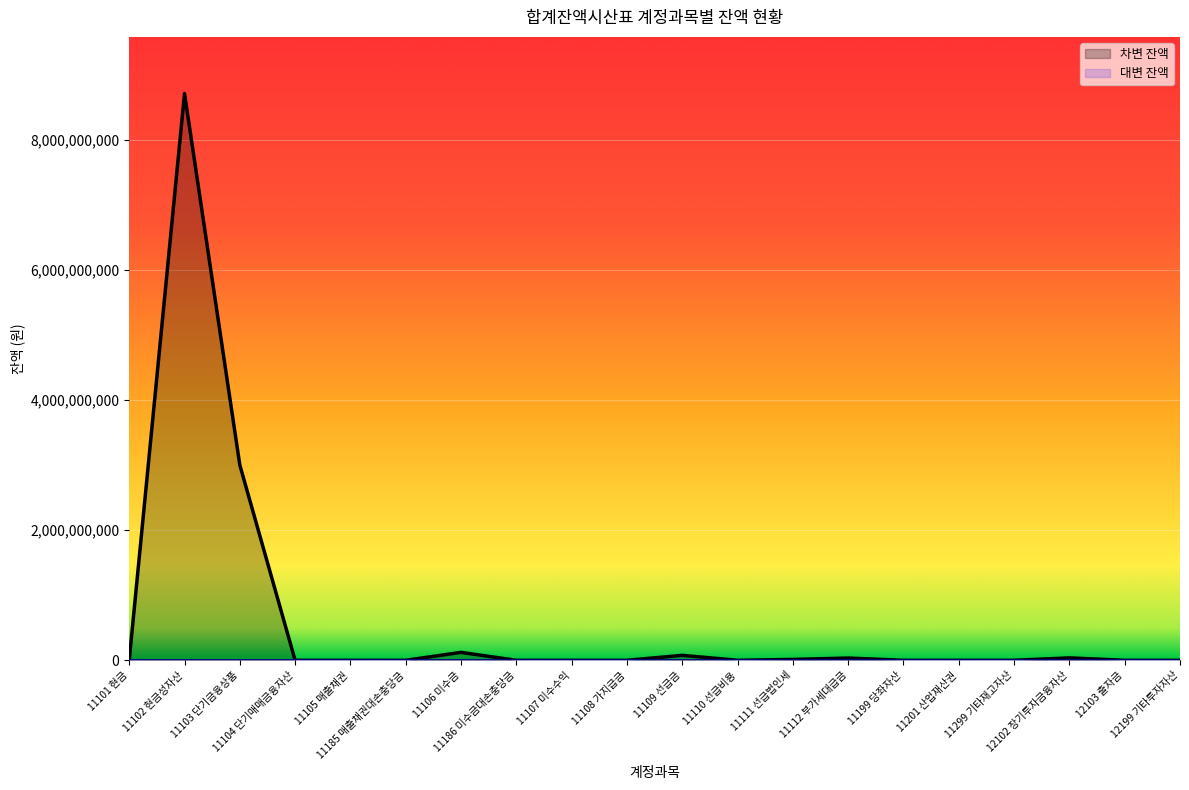

Does the chart display data point markers on the line(s)?

No